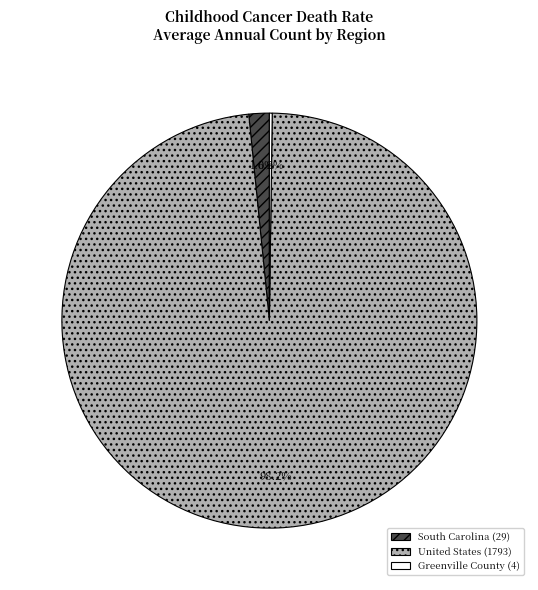

Which slice is the largest?

United States